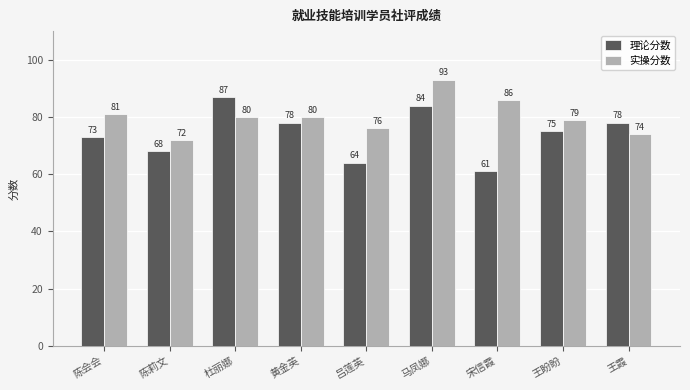

What are all the series names shown in the legend?

理论分数, 实操分数